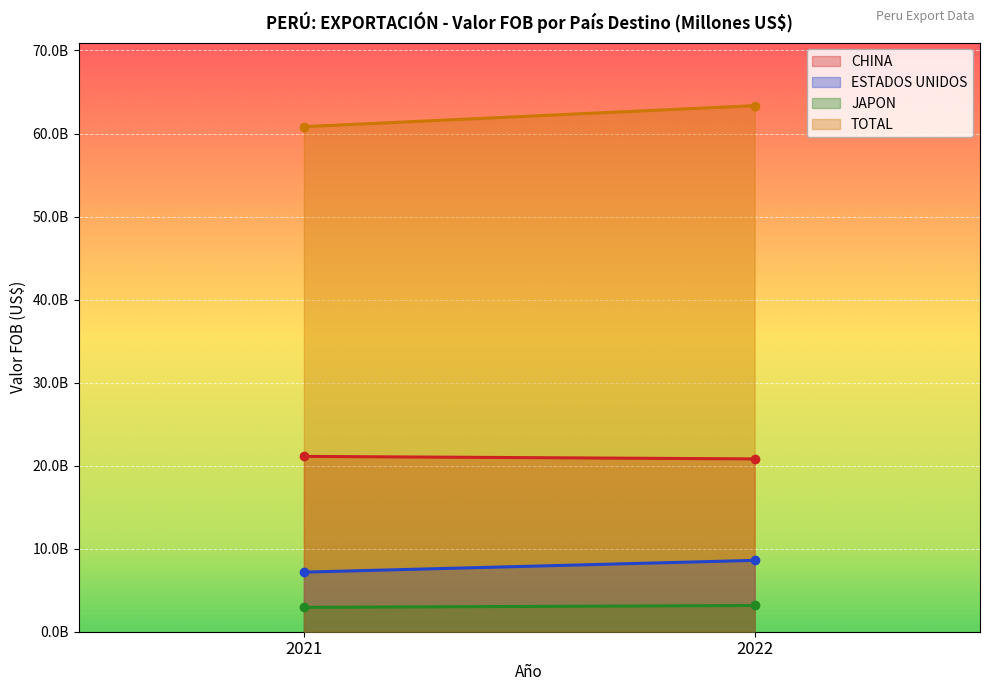

What is the value of the TOTAL point at the 1st from the left?

60824166713.8